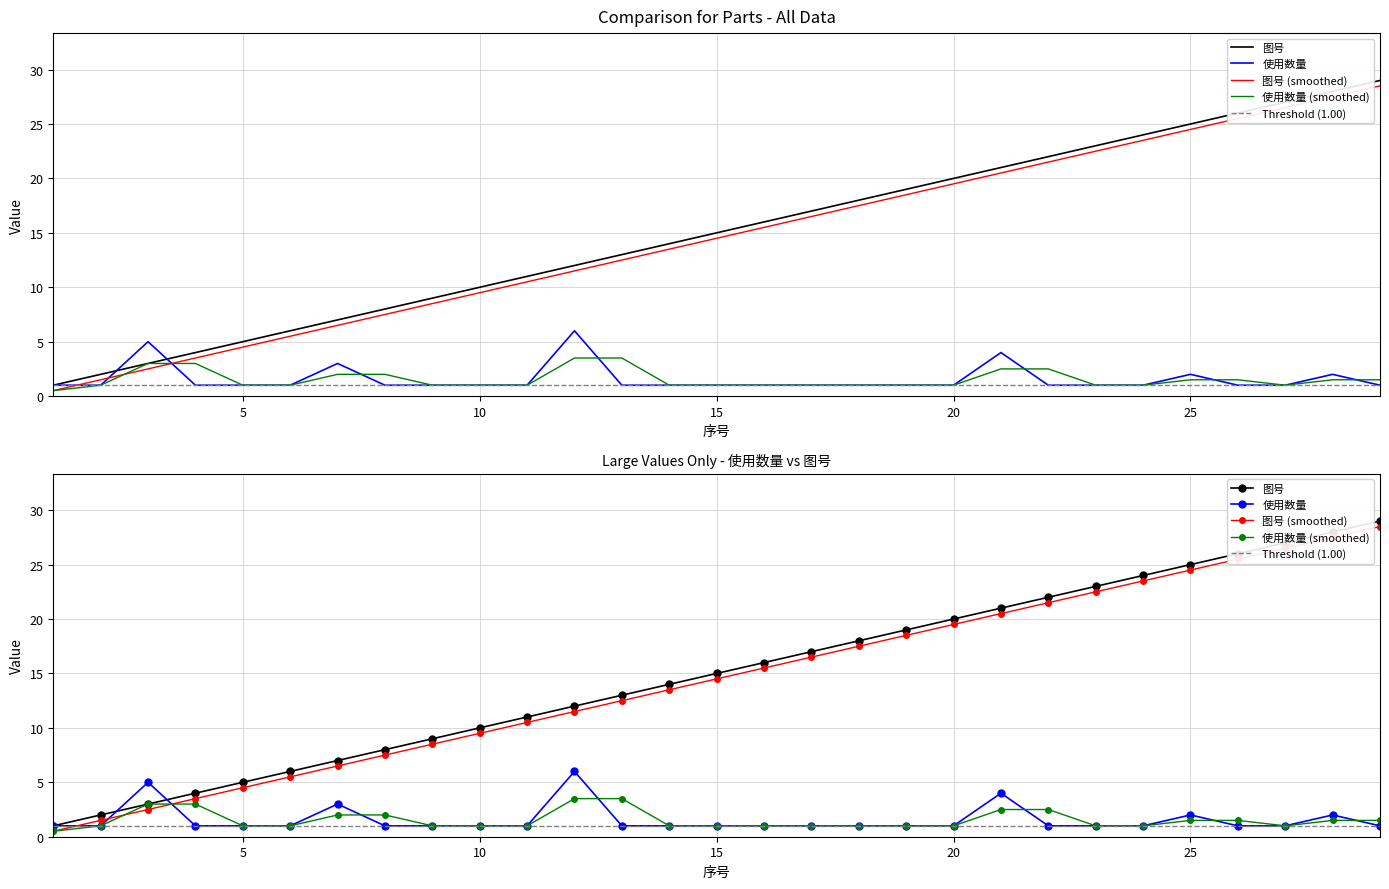

The value of 图号 at 15 is 15. True or false?

True